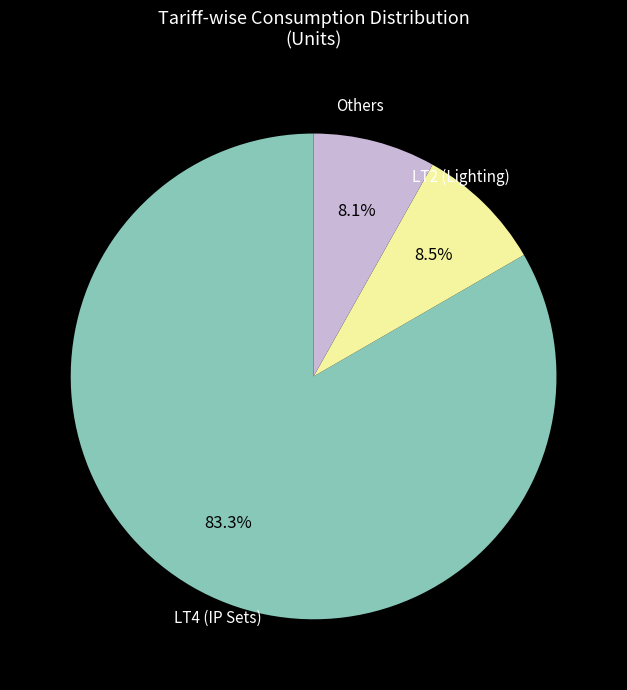

Does any single category account for the majority?

Yes